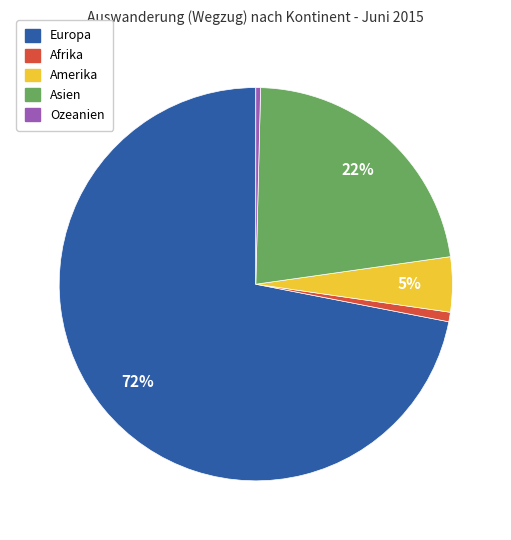

To the nearest percent, what is the average slice percentage?

20%